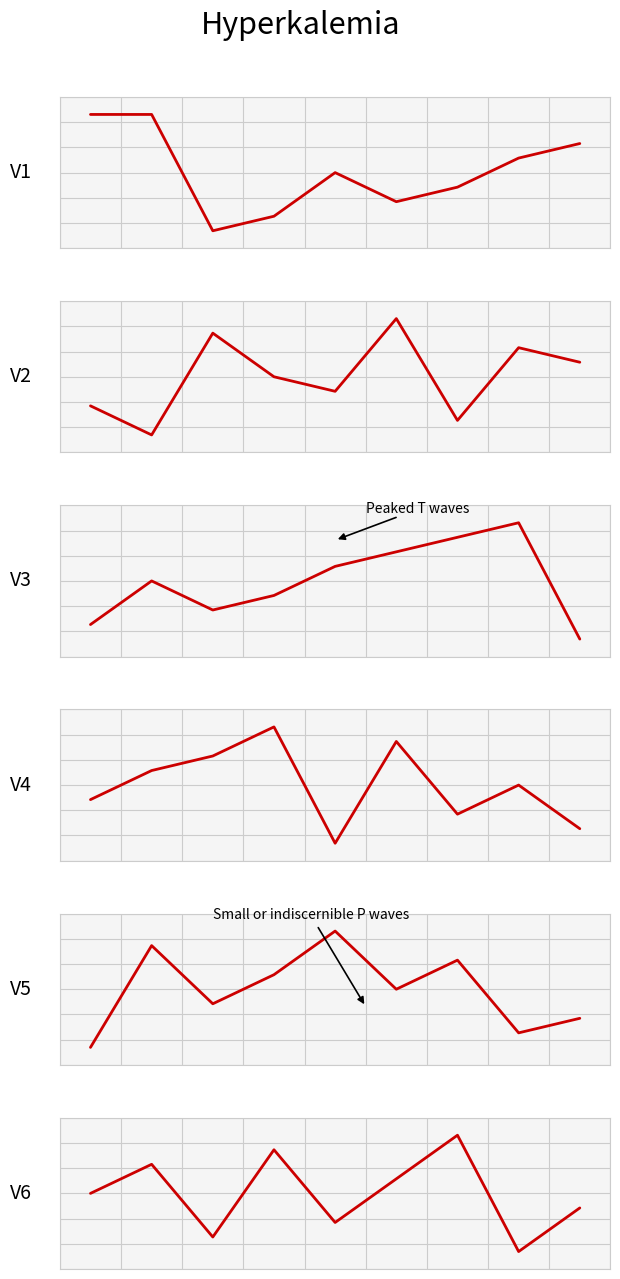

In col_2, how many points are higher than both neighbors (excluding endpoints)?

3